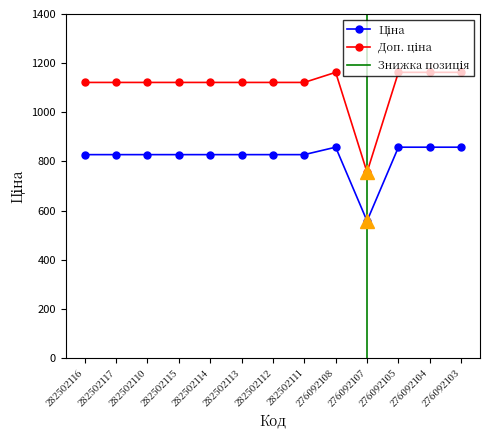

Read the Ціна value at 276092105.

857.9